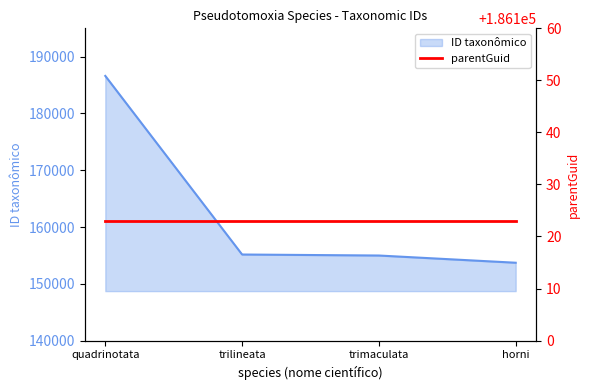

Is it true that the value at trimaculata is 212921?

False